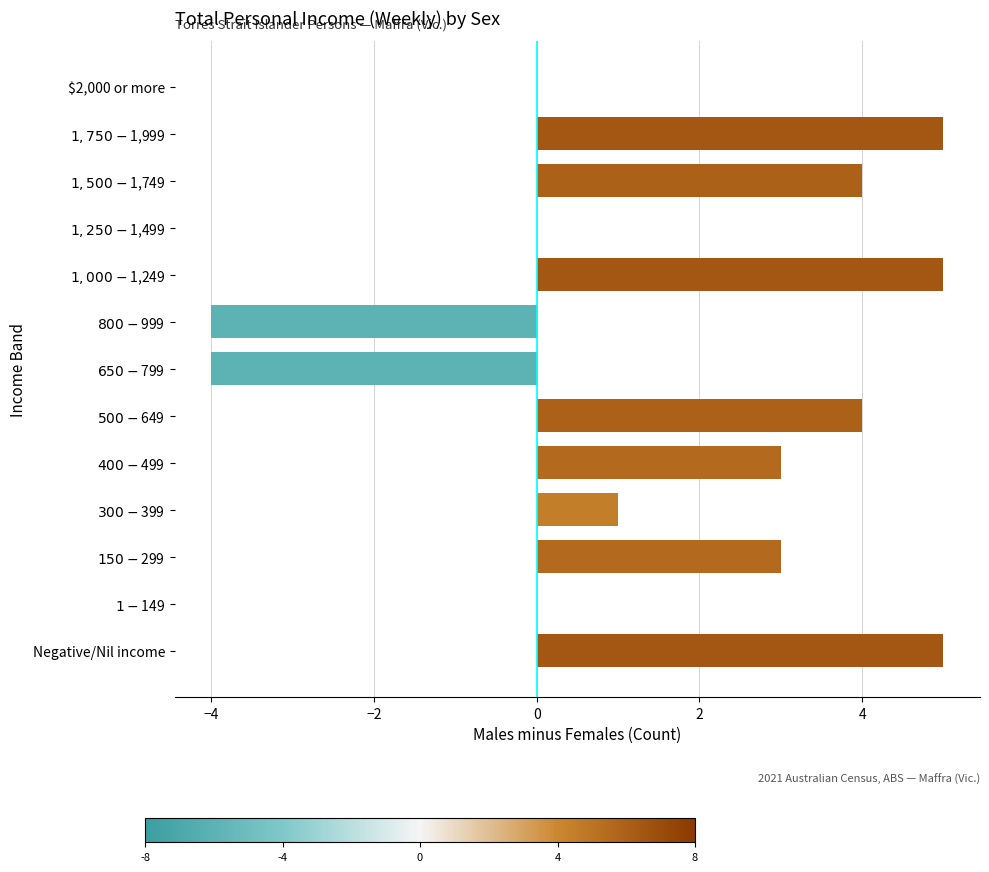

What is the greatest value displayed?

5